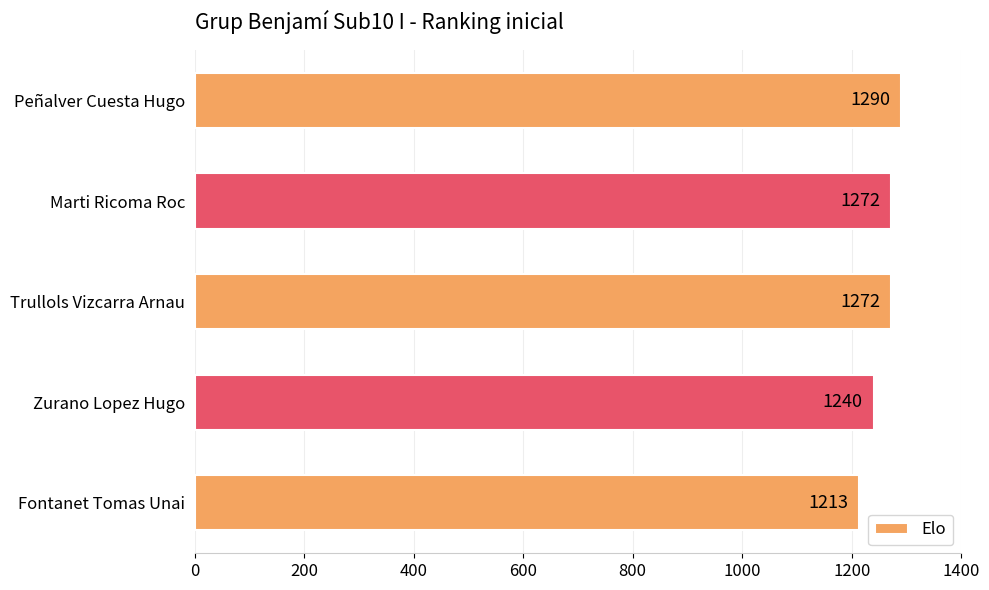

The chart shows a value of 1272 at Trullols Vizcarra Arnau. True or false?

True